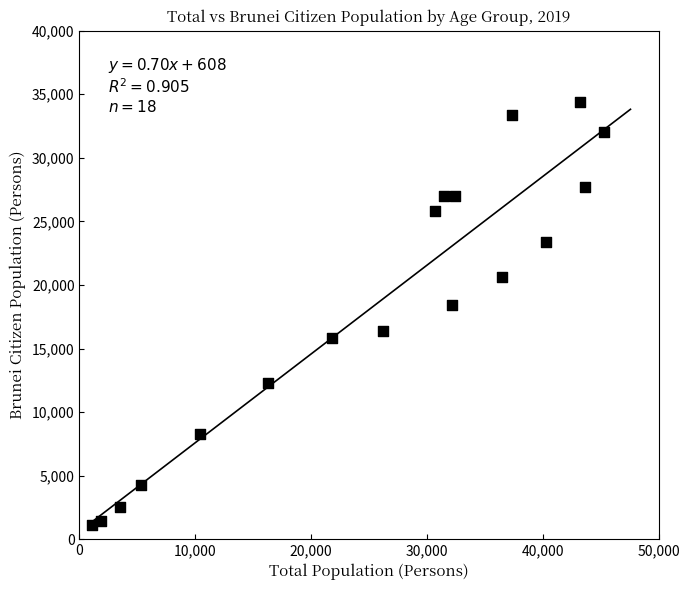

What Y value in the scatter plot is closest to 17750?

18400